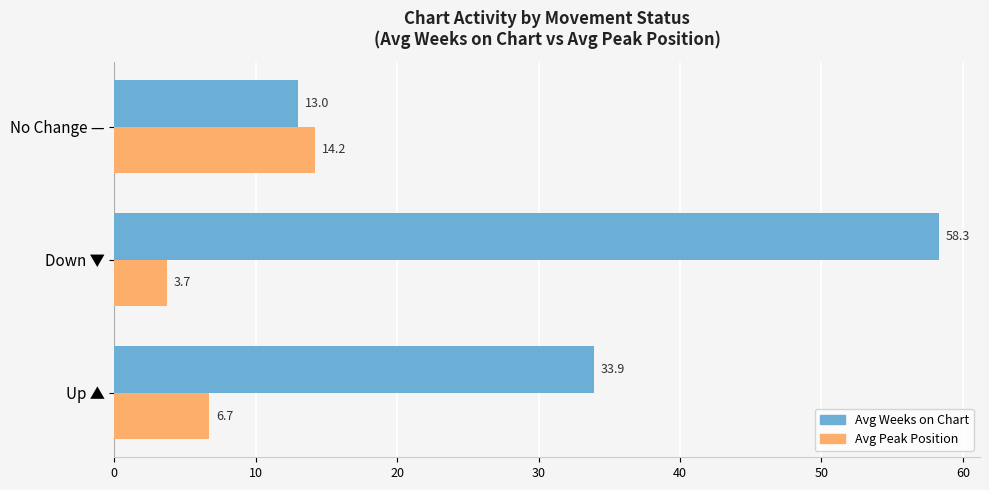

Rank the categories by Avg Weeks on Chart value from lowest to highest.

No Change —, Up ▲, Down ▼